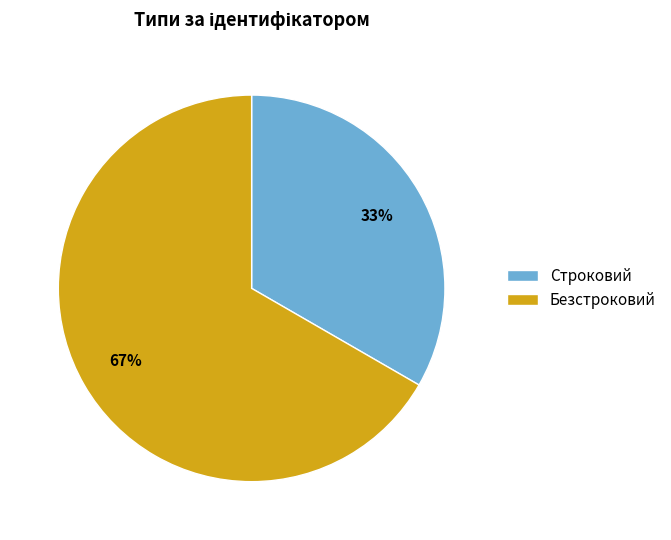

Between Строковий and Безстроковий, which is larger?

Безстроковий